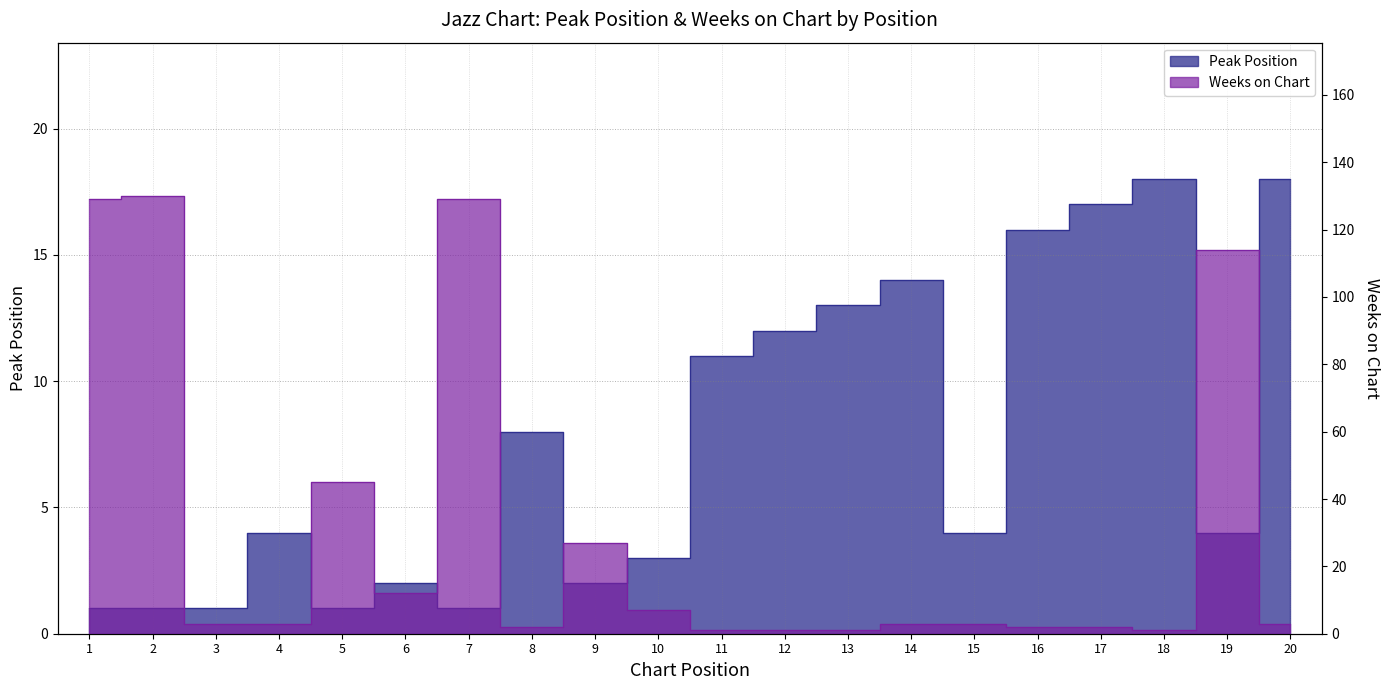

At which category does Peak Position reach its first local valley?

5